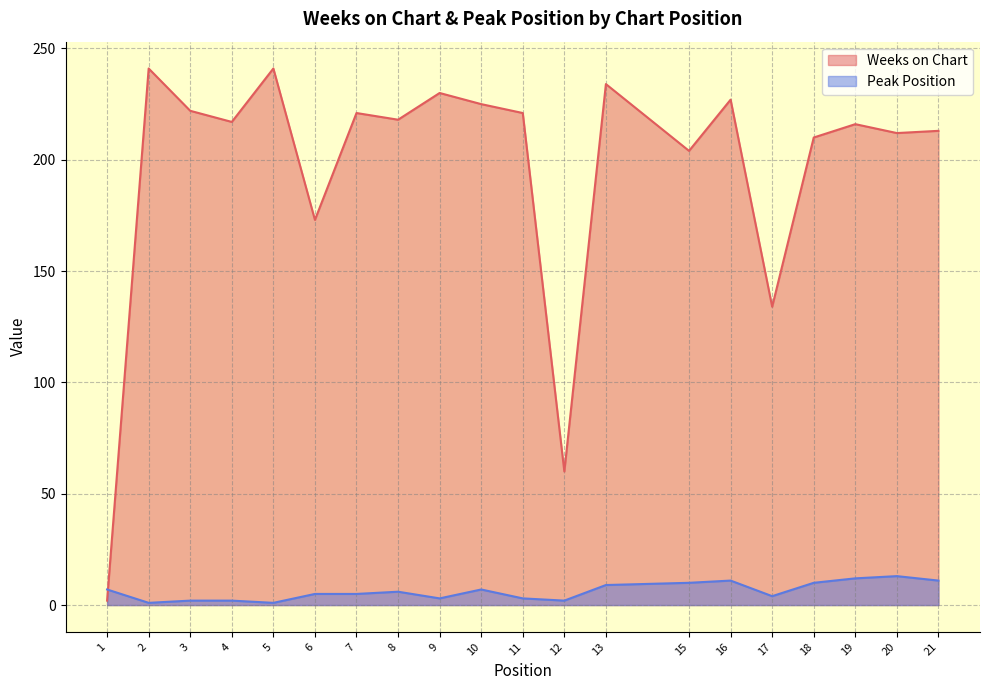

What is the difference between the maximum and minimum values in the Peak Position series?

12